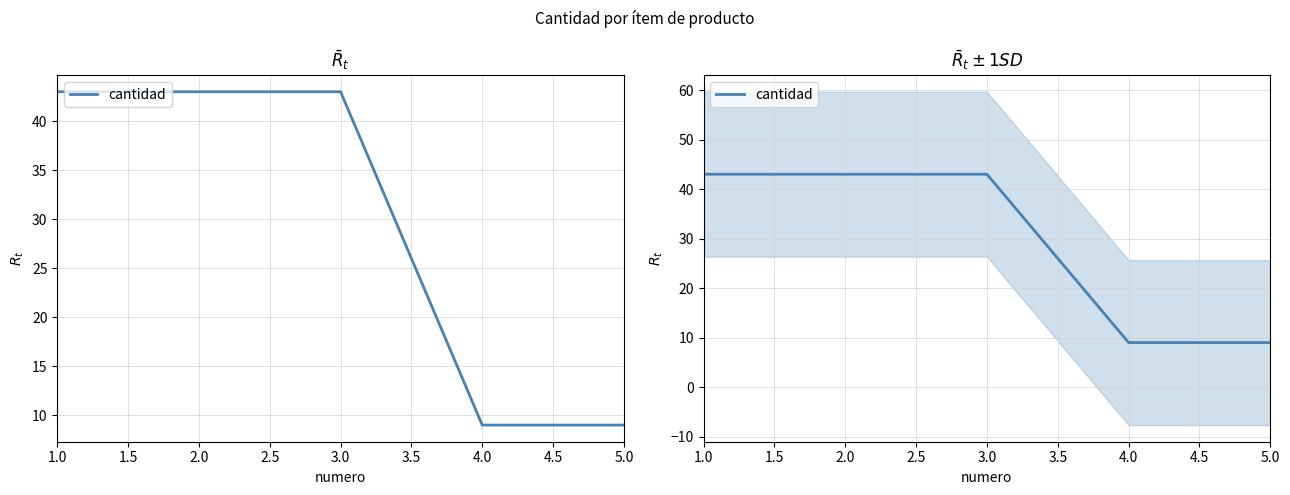

What is the minimum value shown in the chart?

9